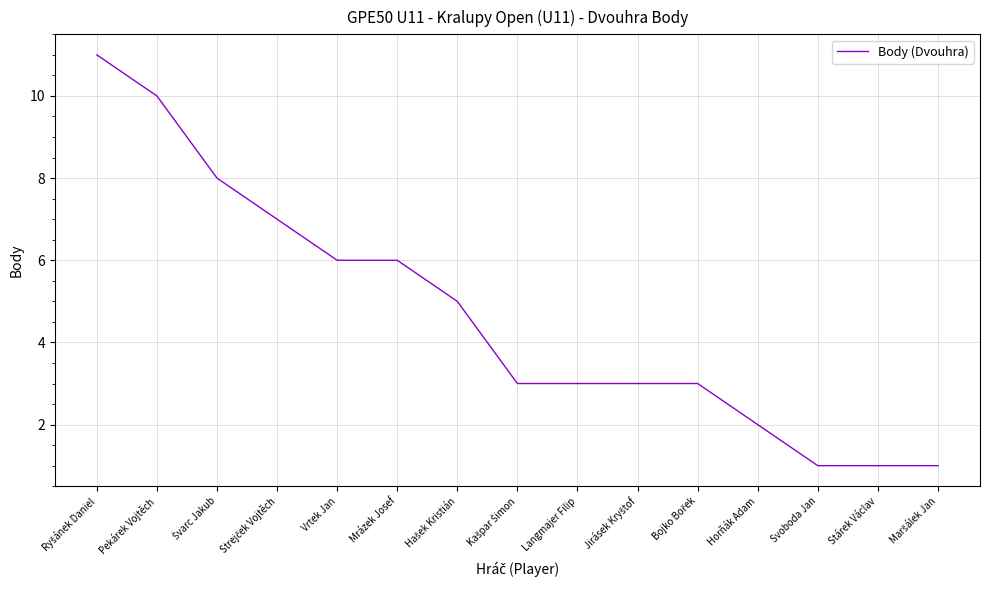

The value at Mrázek Josef is 3. True or false?

False